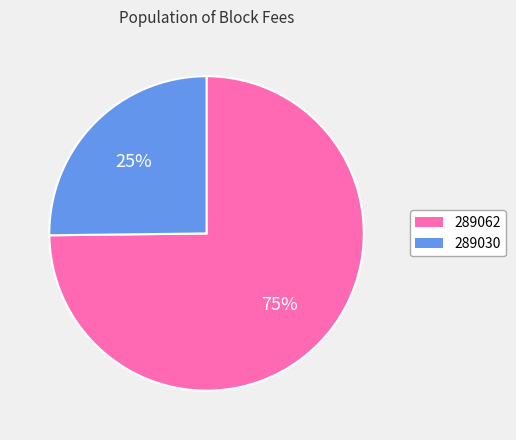

To the nearest percent, what percentage of the pie is 289030?

25%